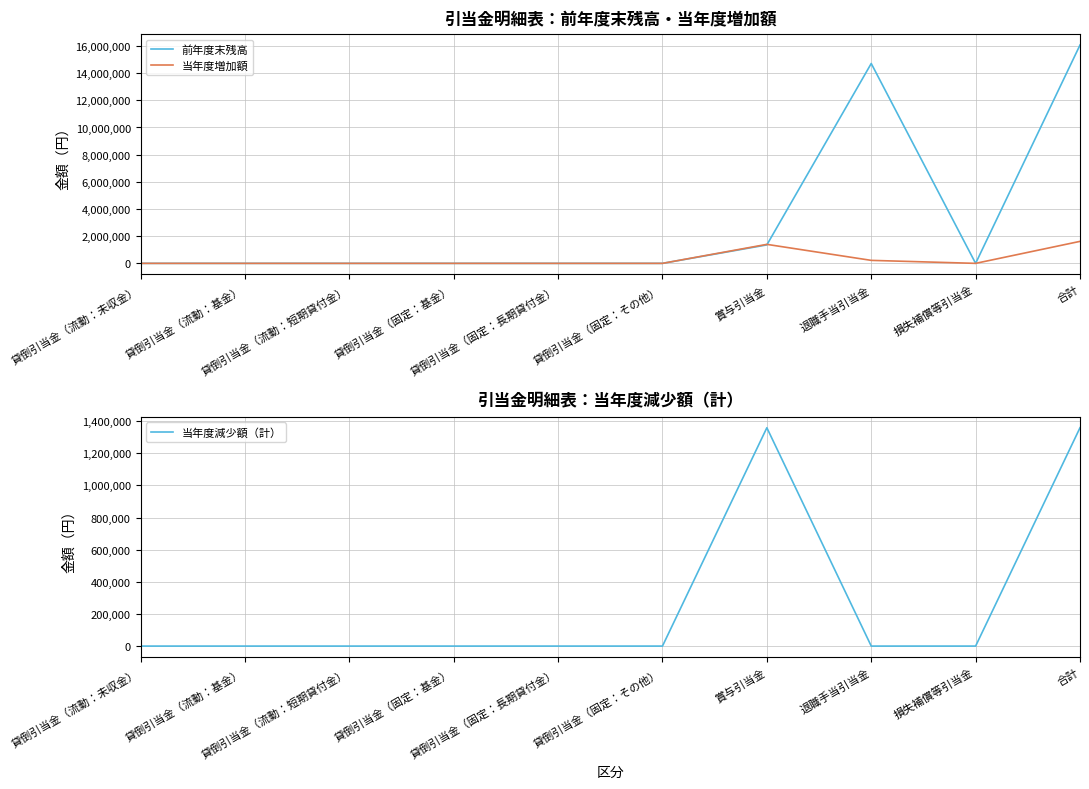

What are all the series names shown in the legend?

前年度末残高, 当年度増加額, 当年度減少額（計）